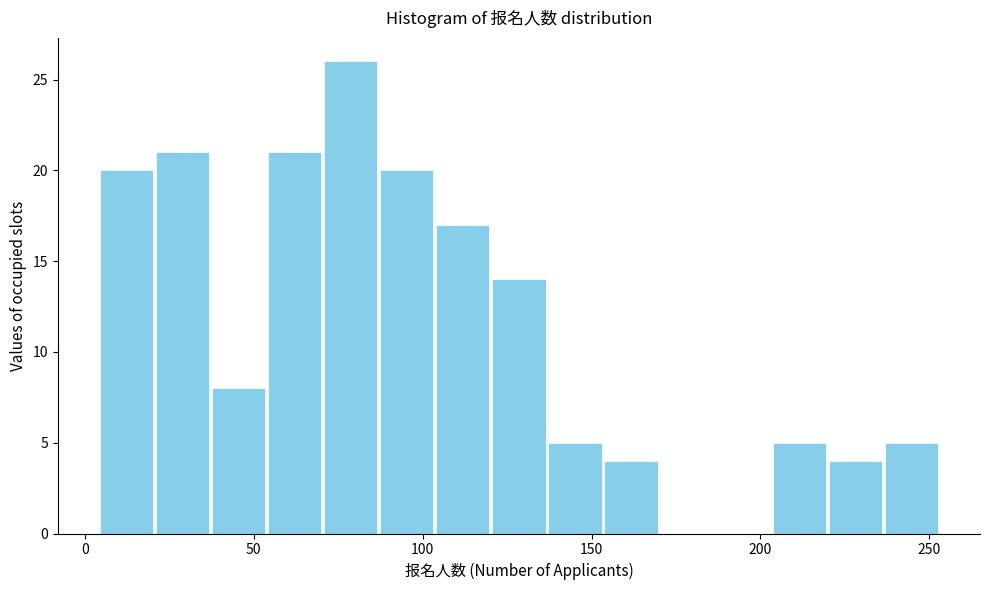

Read against the x-axis, roughly where is the centre of the tallest bar?

80